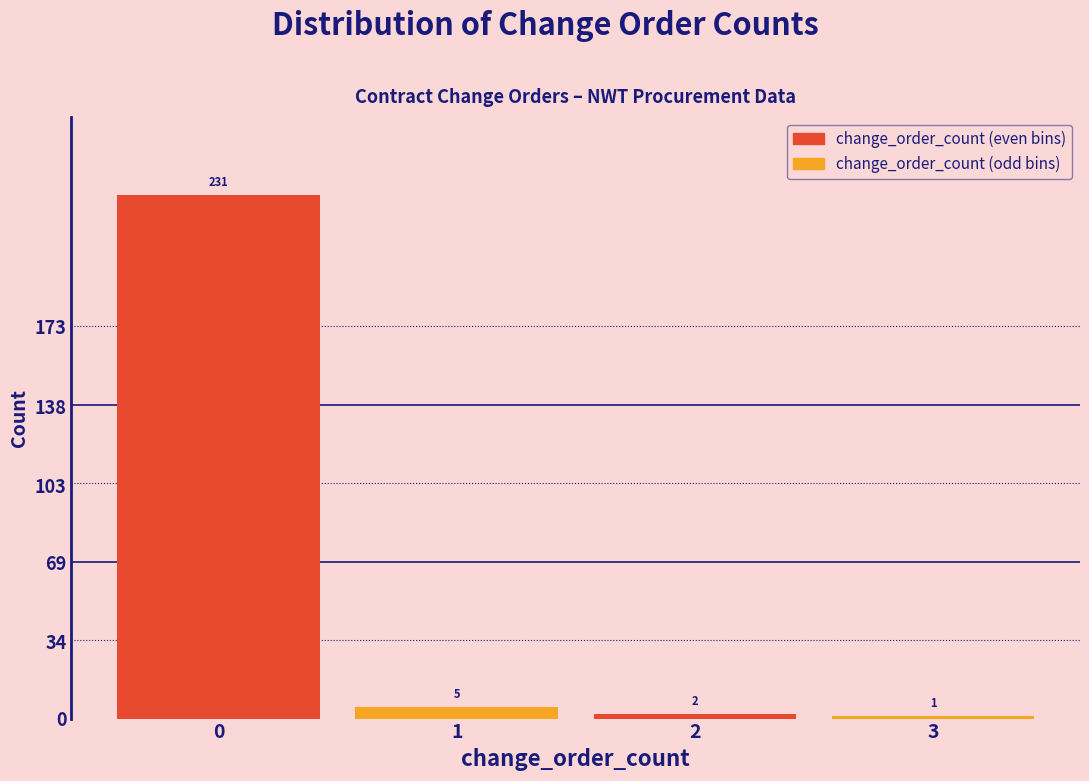

What is the total value across all series at 2?

3